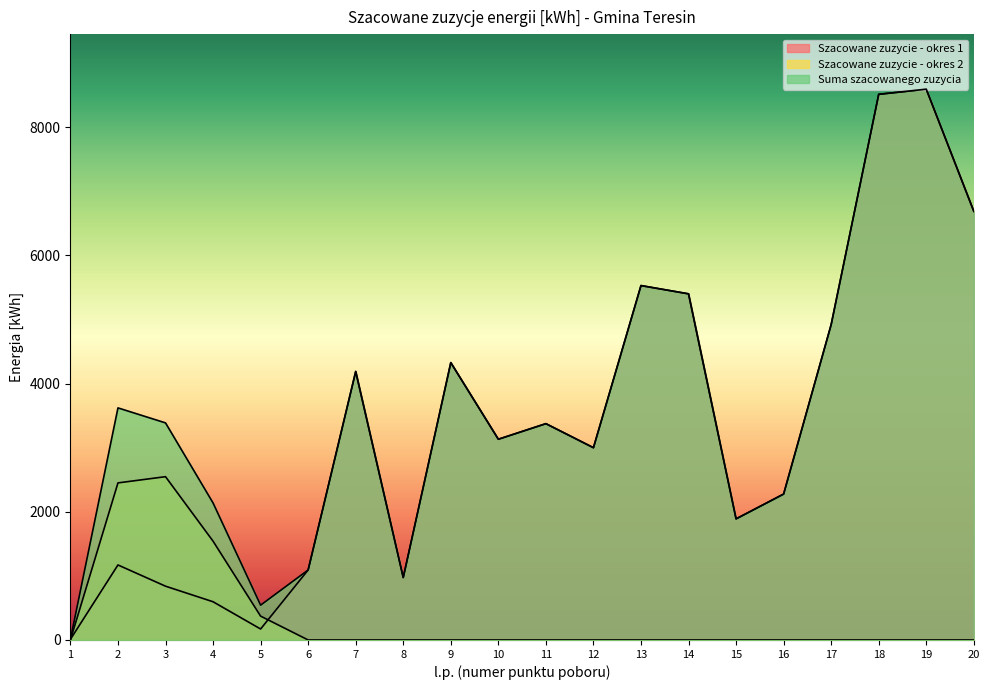

The Szacowane zuzycie - okres 1 series shows 2977 at 18. True or false?

False